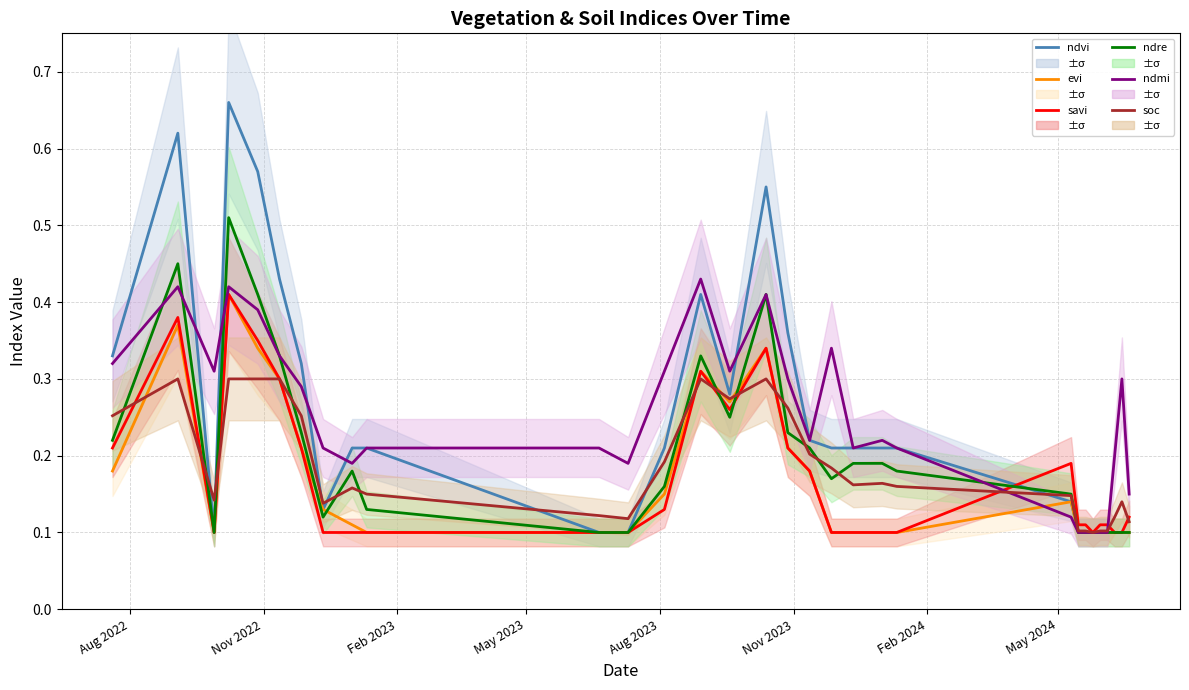

What is the difference between the second highest and minimum values in the ndvi series?

0.5